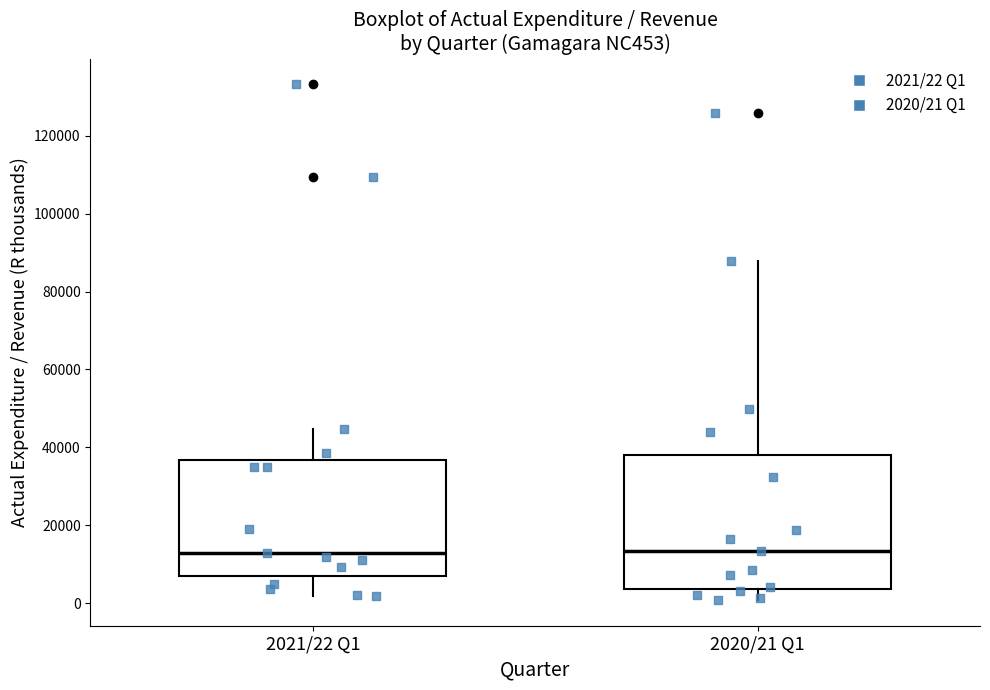

Which box is the tallest, from its lower edge to its upper edge?

2020/21 Q1